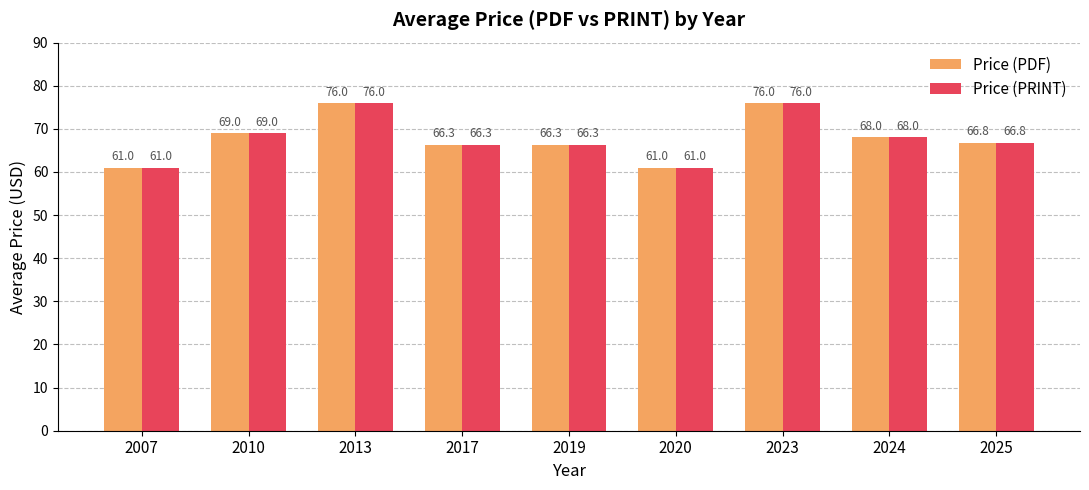

How many values in the Price (PDF) series exceed 66?

7